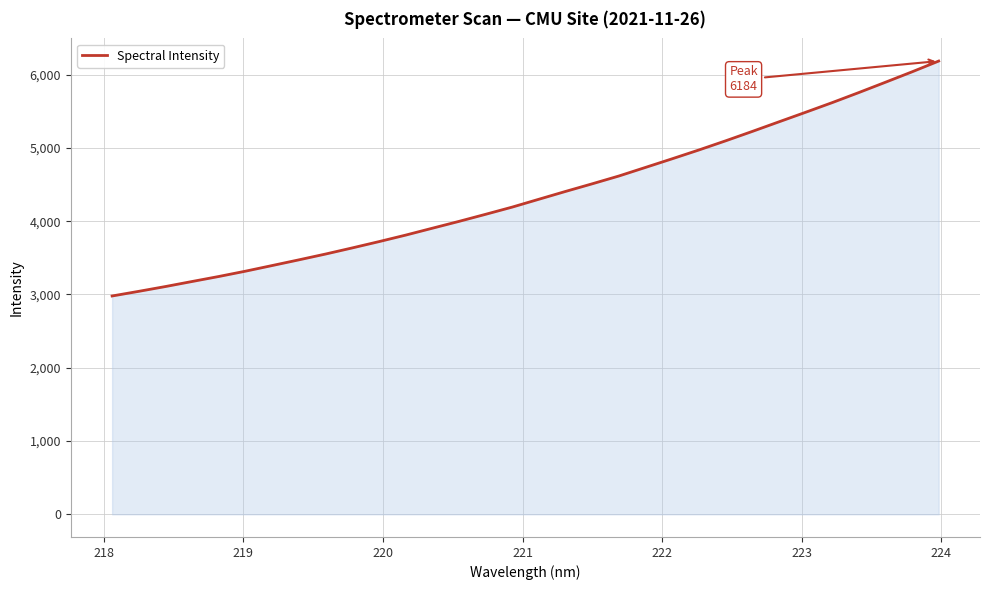

What is the smallest value displayed?

2978.9